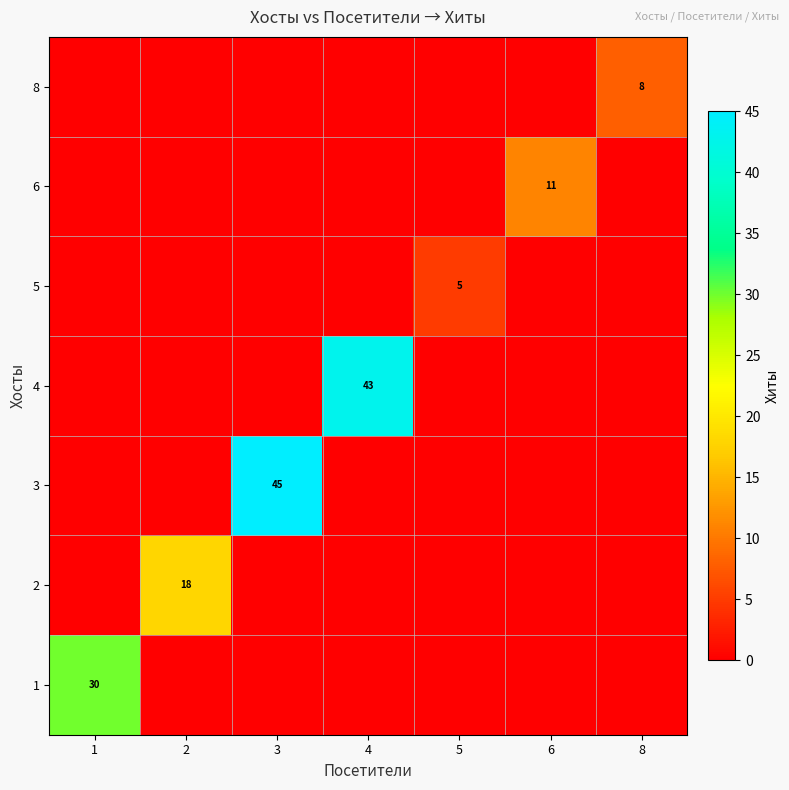

Is it true that 3 equals 45 at 3?

True